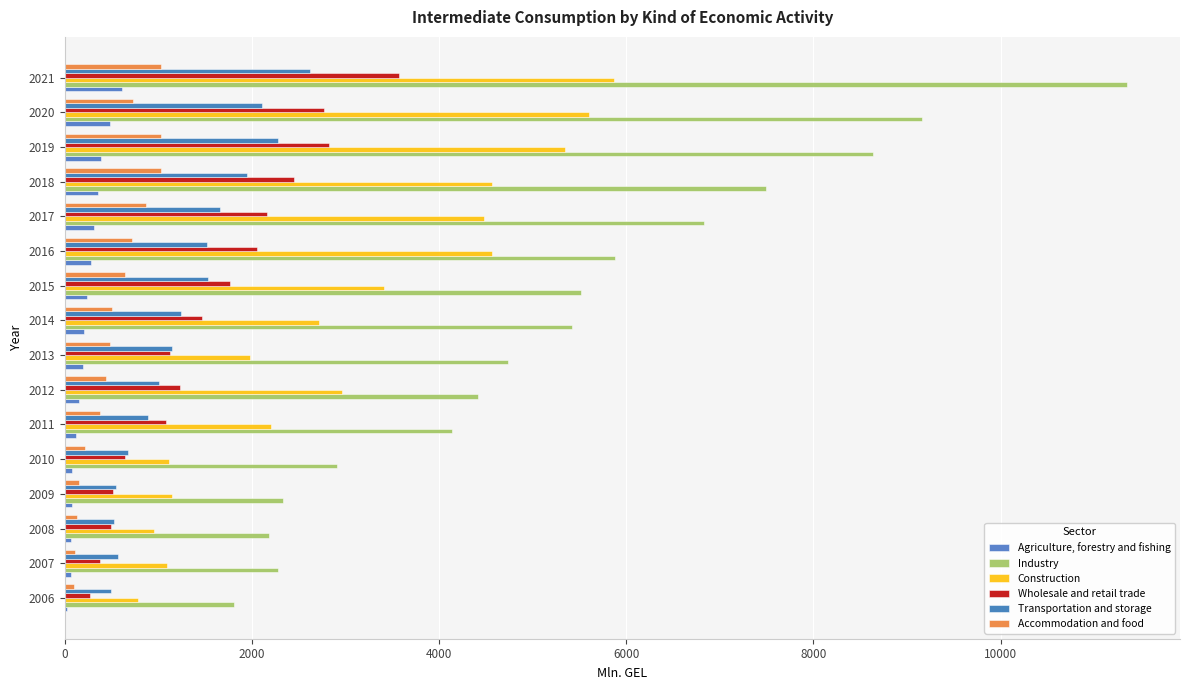

How many values in the Construction series exceed 2961?

8